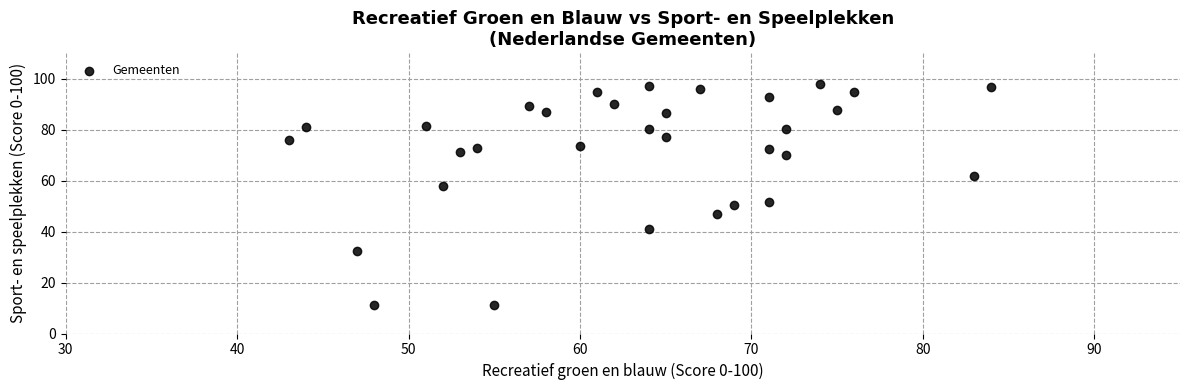

What is the range of X values (max minus min)?

41.0